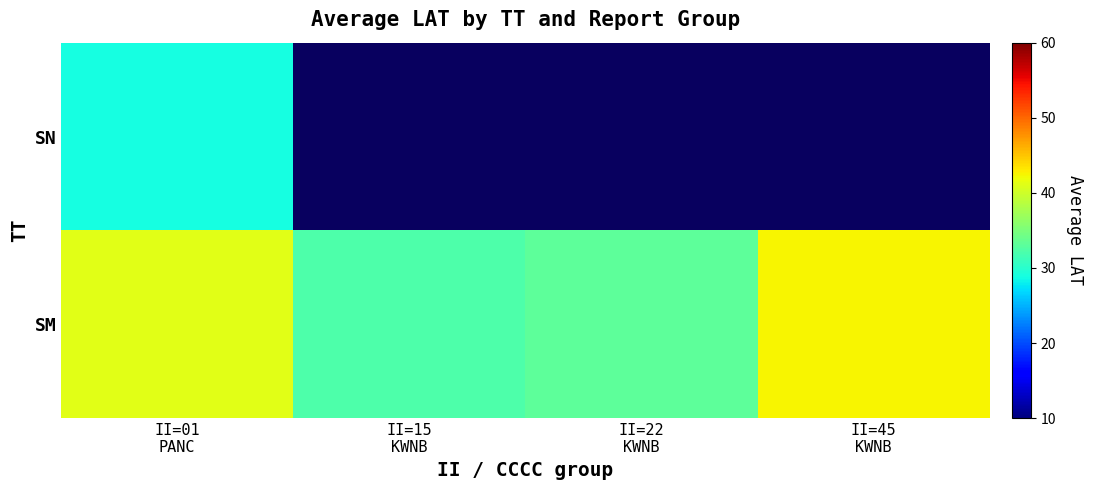

Which has a higher value, II=15
KWNB or II=45
KWNB?

II=45
KWNB